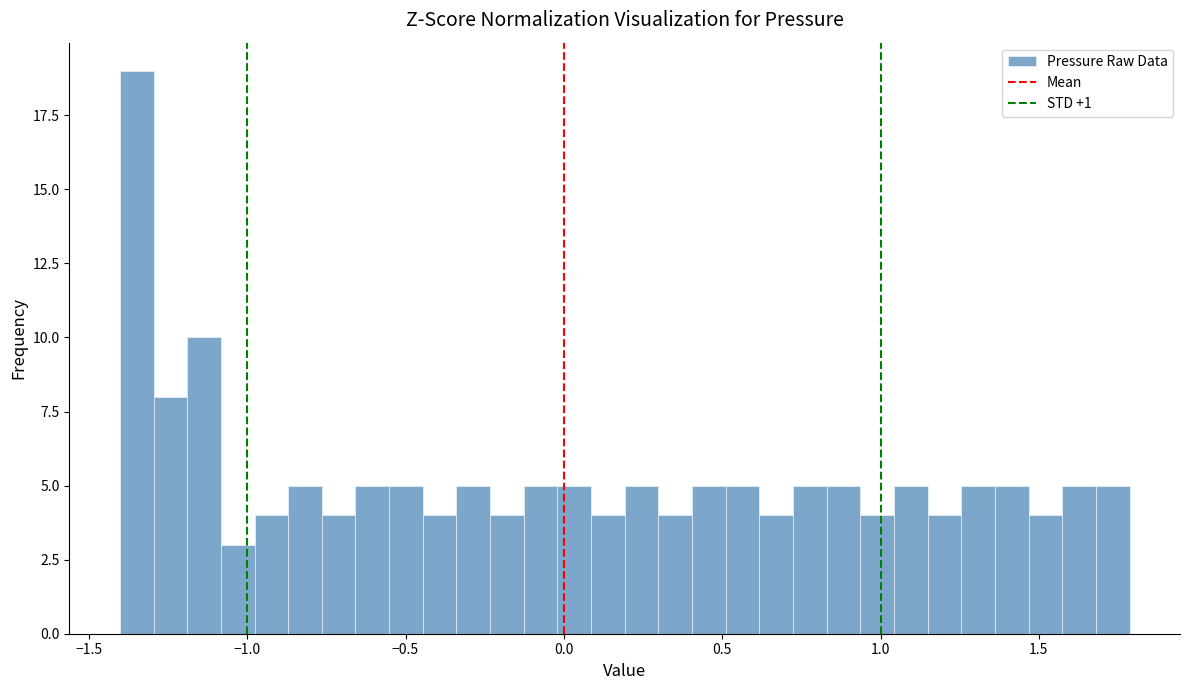

Read against the x-axis, roughly where is the centre of the tallest bar?

-1.35